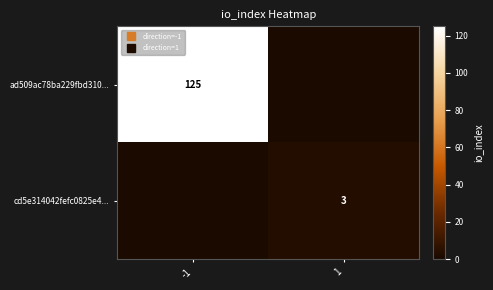

Rank the series at -1 from highest to lowest value.

ad509ac78ba229fbd310..., cd5e314042fefc0825e4...